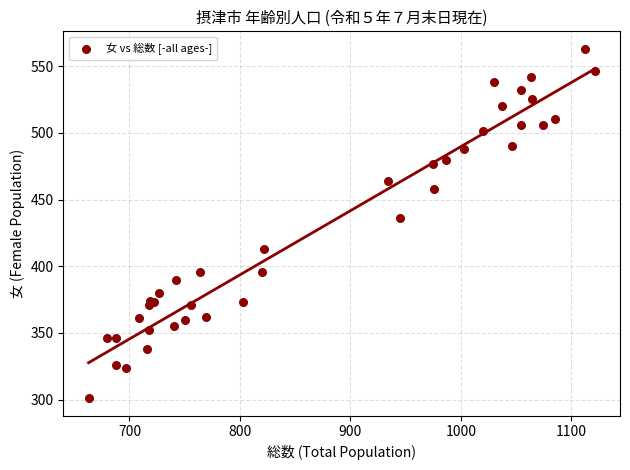

What Y value in the scatter plot is closest to 432?

436